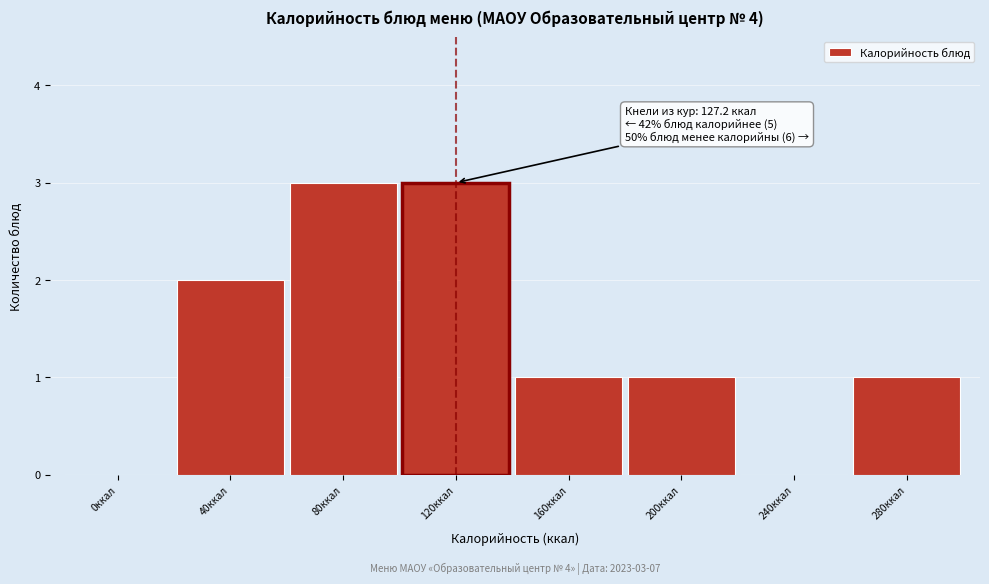

Reading left to right, list all the values displayed in this chart.

0ккал=0	40ккал=2	80ккал=3	120ккал=3	160ккал=1	200ккал=1	240ккал=0	280ккал=1